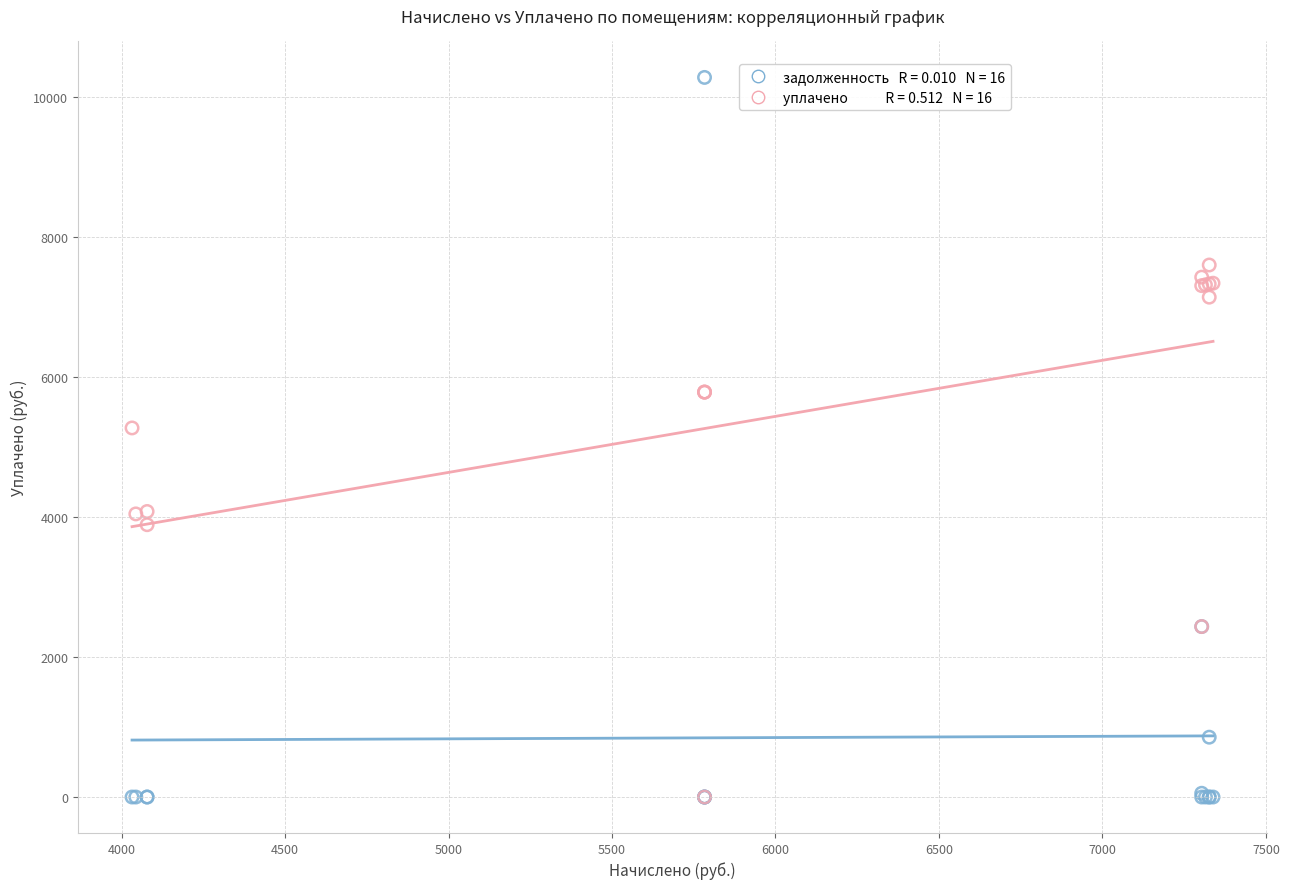

Across all series, what Y value is closest to 5138?

5271.0